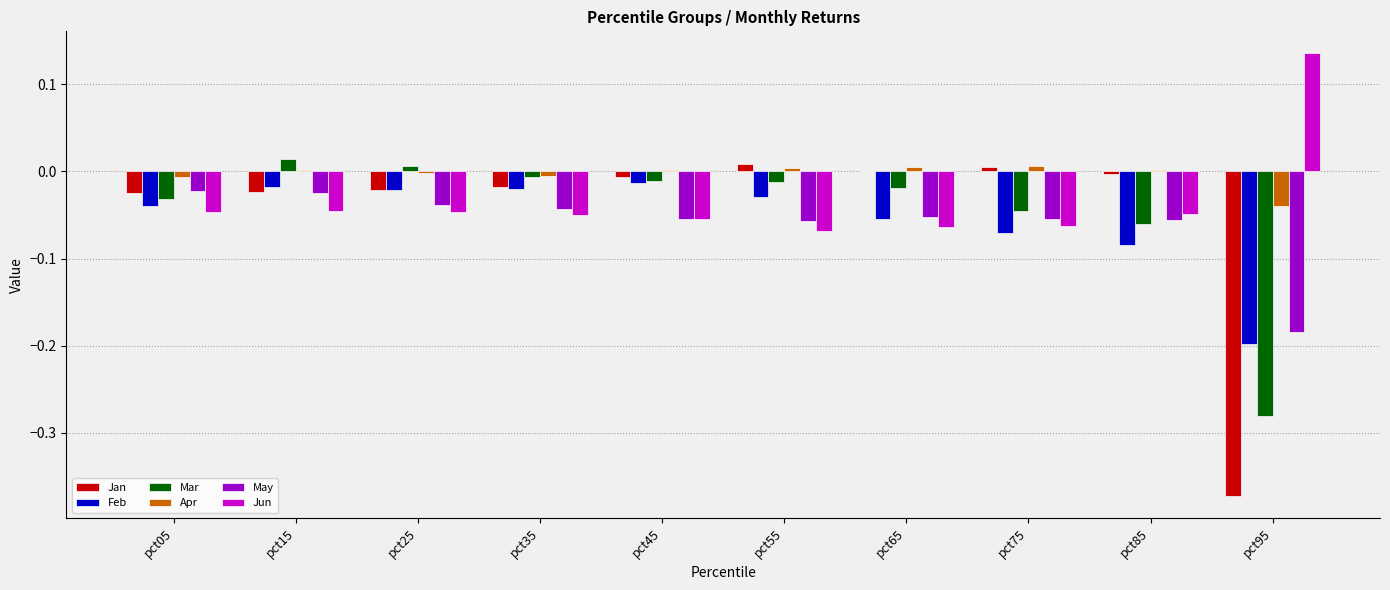

What is the total value across all series at pct95?

-0.9